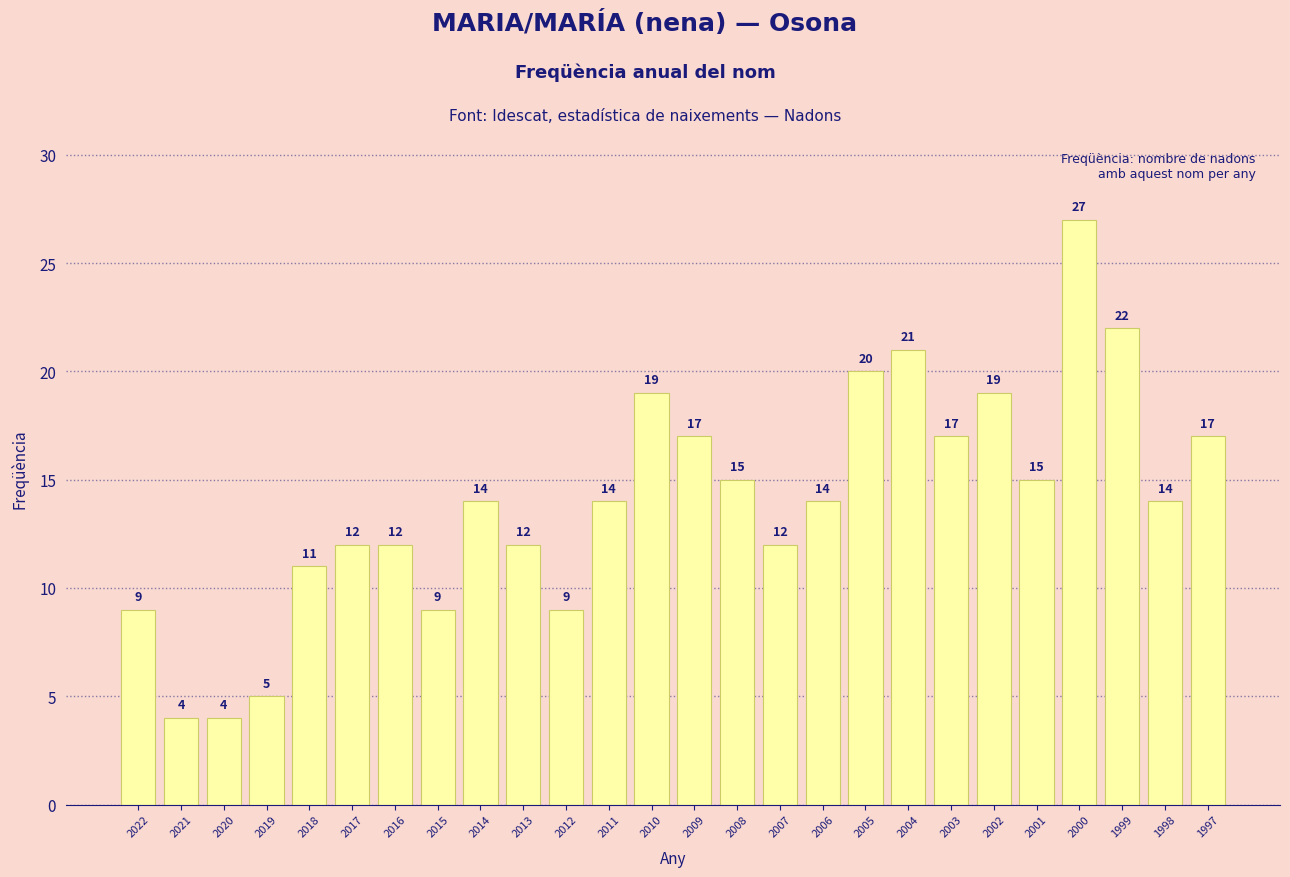

Which category has the highest value across all series?

2000